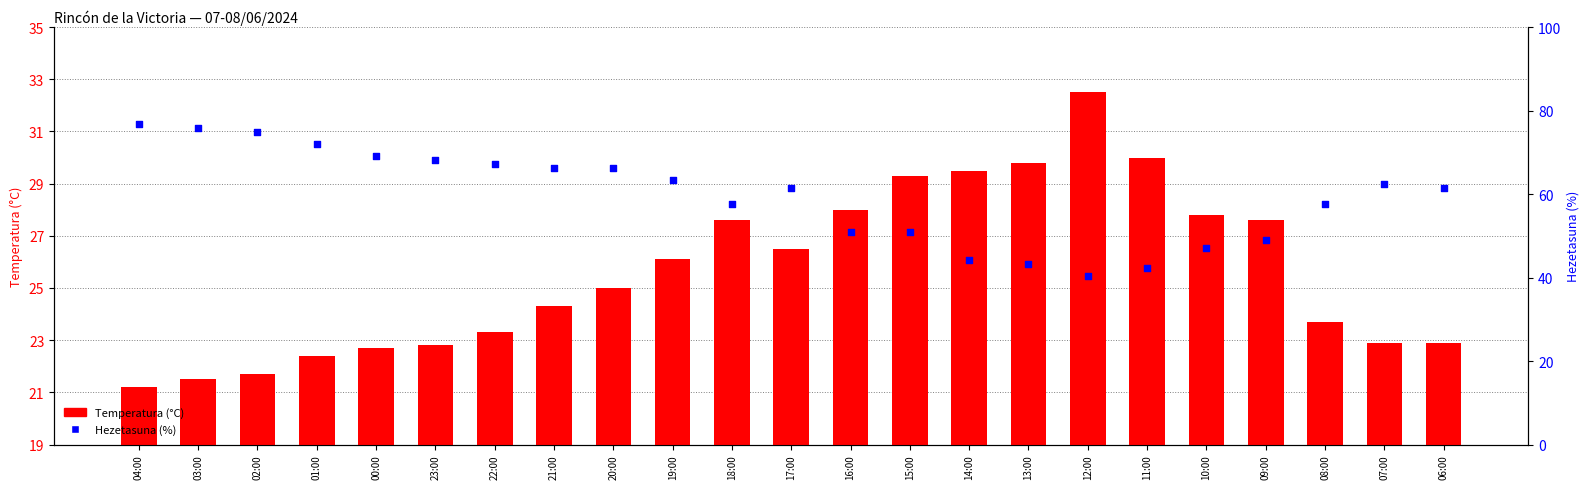

Is the value of Temperatura (°C) at 13:00 greater than the value of Hezetasuna (%) at 15:00?

Yes